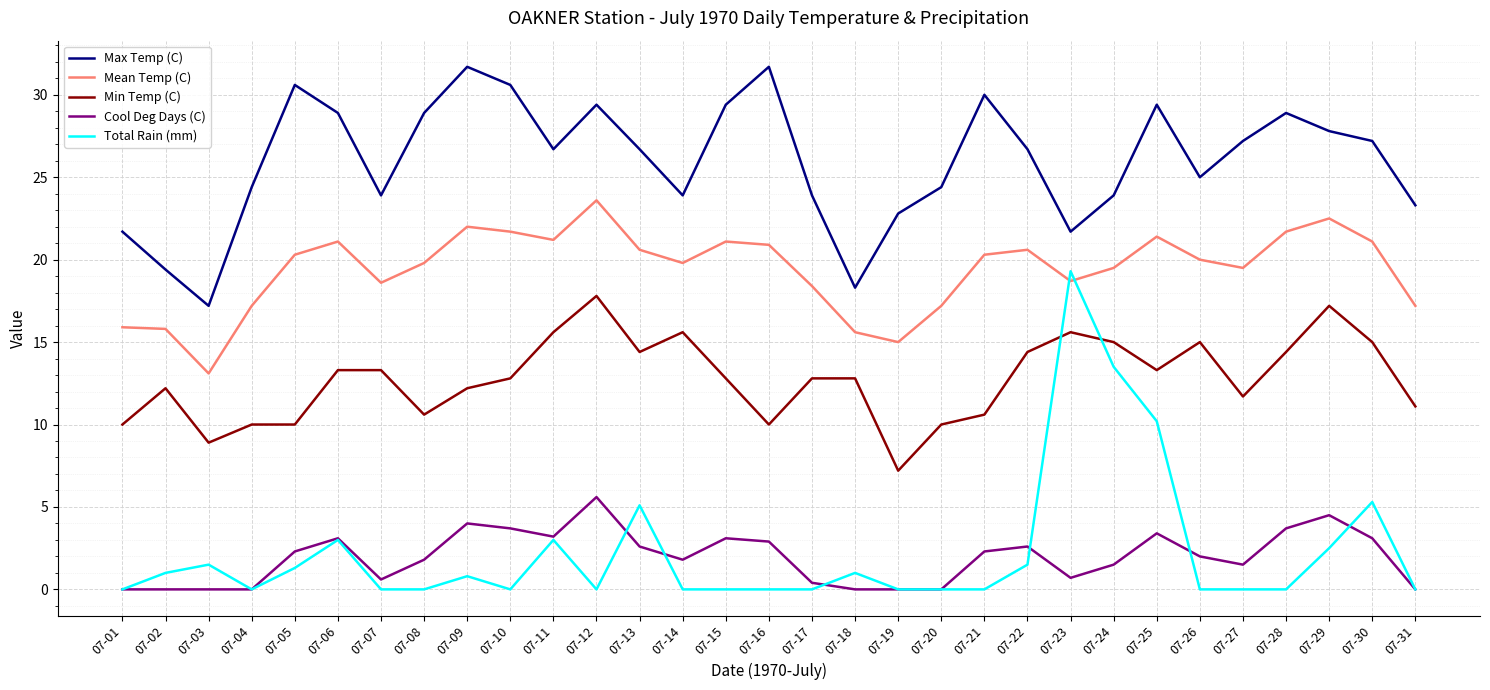

What is the difference between the highest and lowest values at 07-29?

25.3